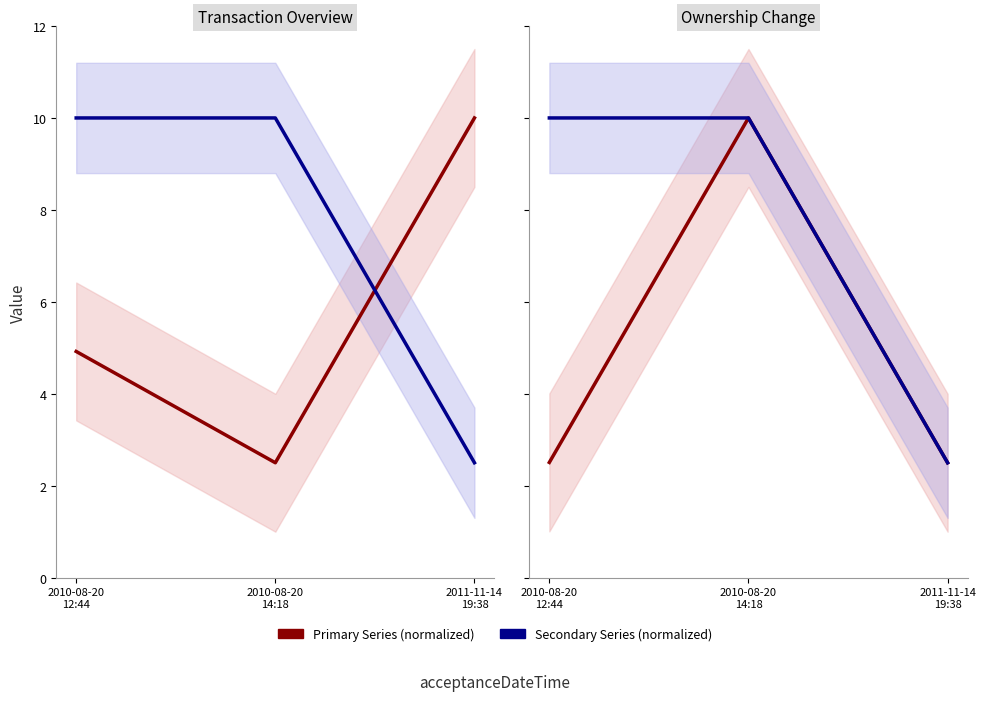

Which has a higher value, 2010-08-20
12:44 or 2011-11-14
19:38?

2011-11-14
19:38